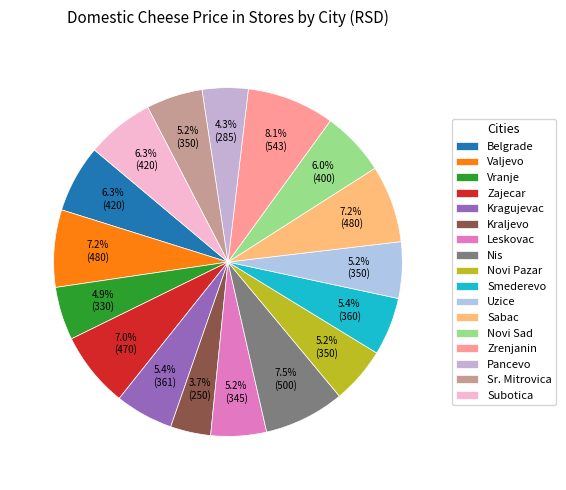

Do Belgrade and Zajecar together represent more than half of the pie?

No